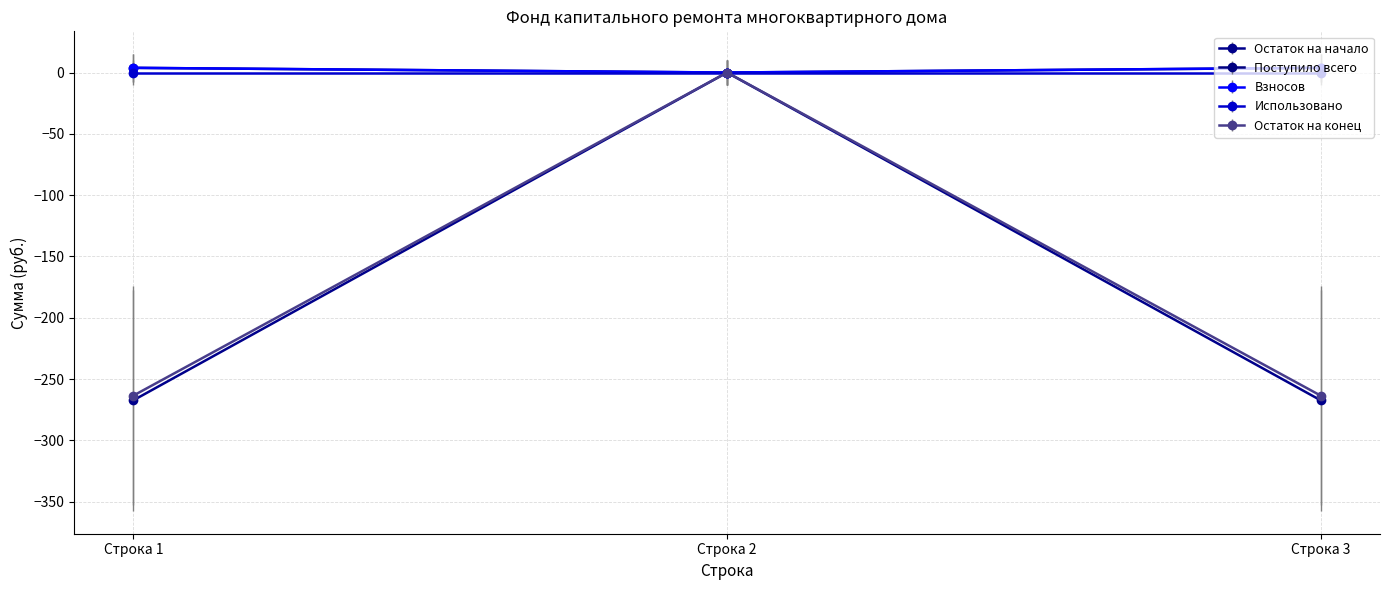

Does the chart have visible grid lines?

Yes